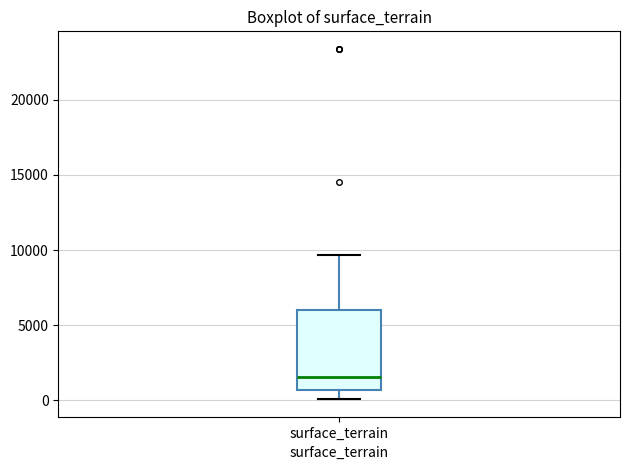

Read this box plot against the y-axis: the position of the median line, the range covered by the box, and the ends of both whiskers. The values are not printed on the chart, so give them approximately, as read against the axis.

median 1500, box 500 to 6000, whiskers 0 to 9500